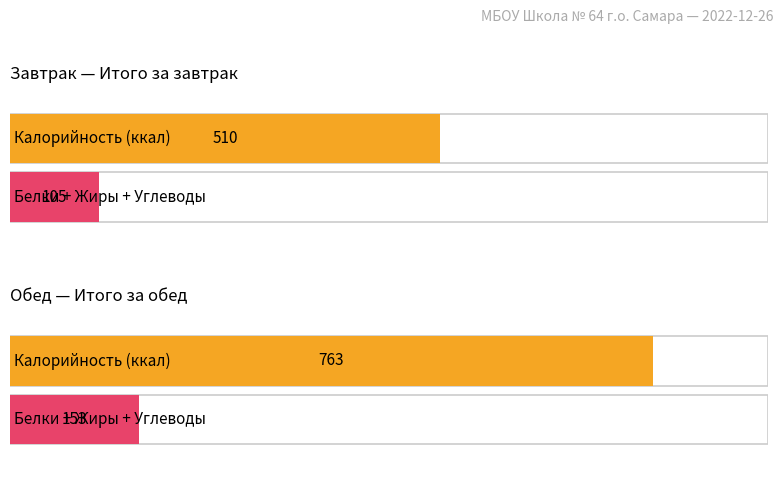

At which label does Белки reach its peak?

Итого за обед